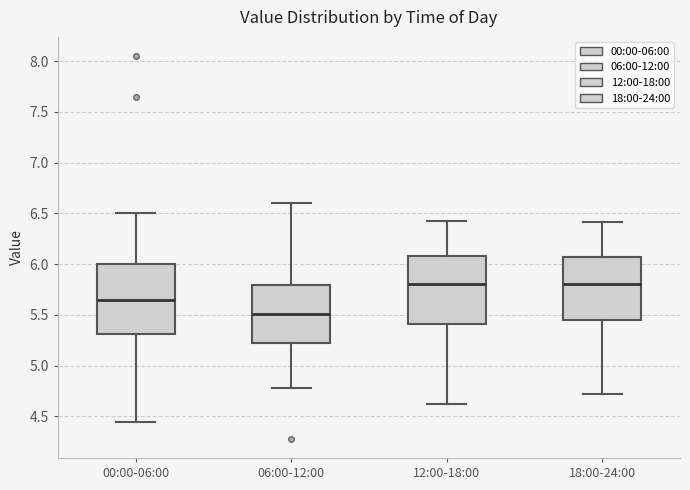

Reading left to right, transcribe this box plot: for each box, give where its median line is, the range the box spans, and where its two whiskers end, as read against the y-axis. The values are not printed on the chart, so give them approximately, as read against the axis.

00:00-06:00: median 5.65, box 5.30 to 6.00, whiskers 4.45 to 6.50
06:00-12:00: median 5.50, box 5.25 to 5.80, whiskers 4.80 to 6.60
12:00-18:00: median 5.80, box 5.40 to 6.10, whiskers 4.60 to 6.45
18:00-24:00: median 5.80, box 5.45 to 6.05, whiskers 4.70 to 6.40